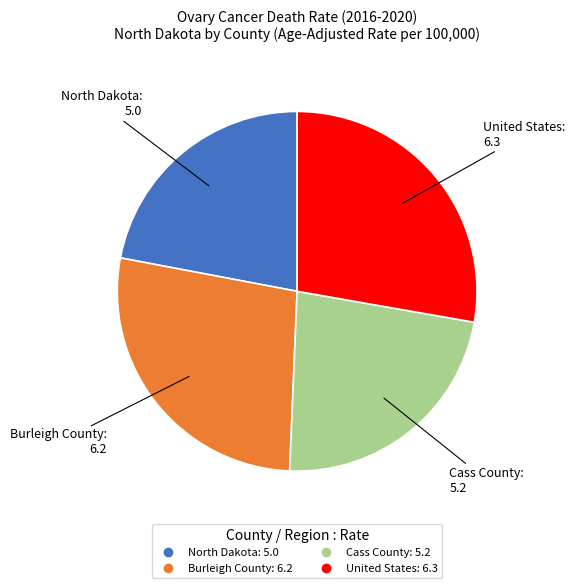

Does Cass County represent more than half of the total?

No